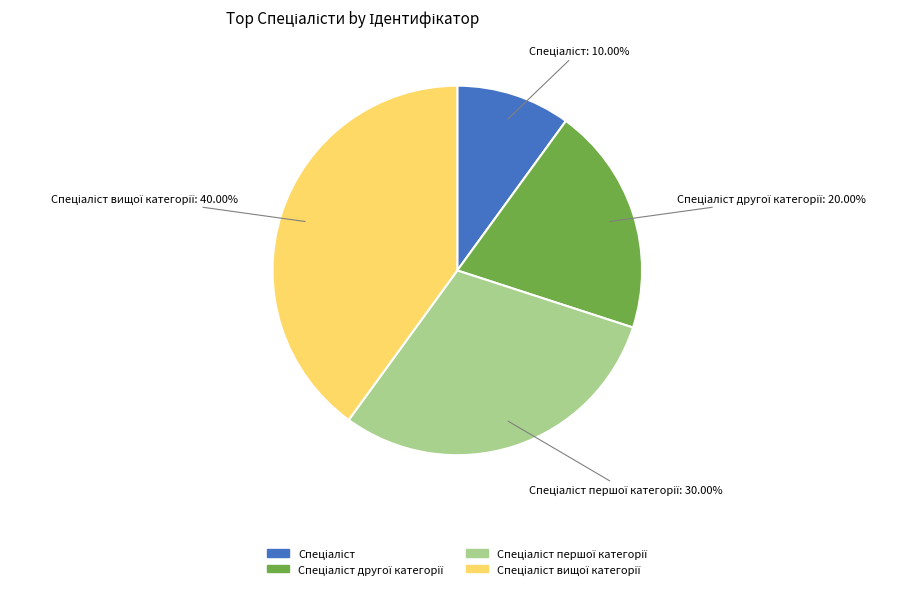

Is there any slice that represents more than half of the pie?

No